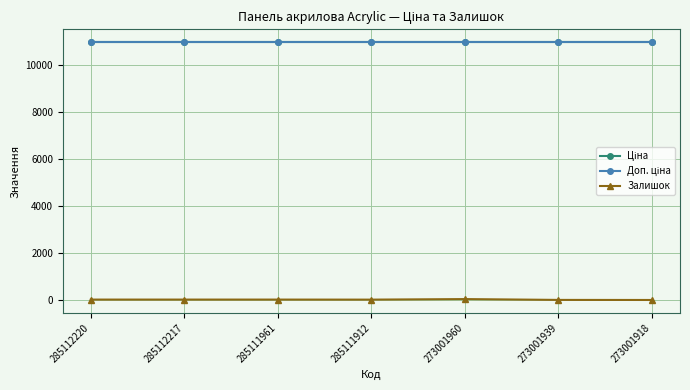

Between 285112217 and 273001918, which series saw the biggest shift?

Залишок